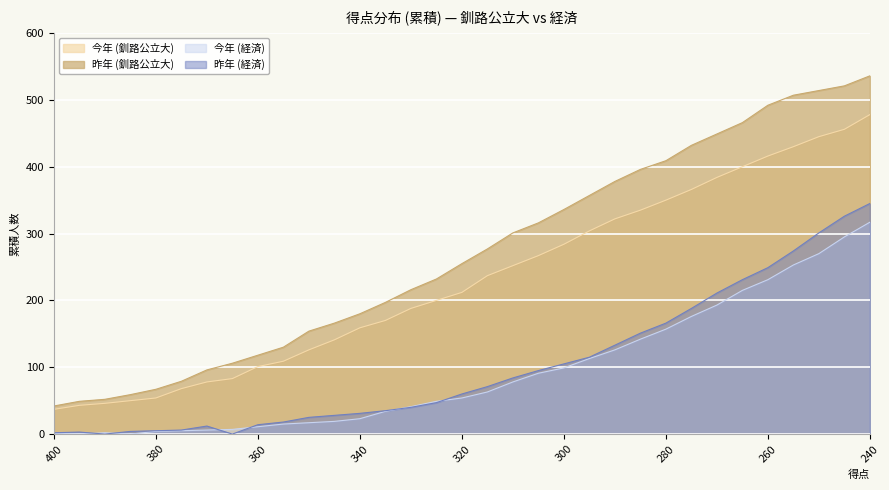

What is the difference between the second highest and minimum values in the 昨年 (経済) series?

326